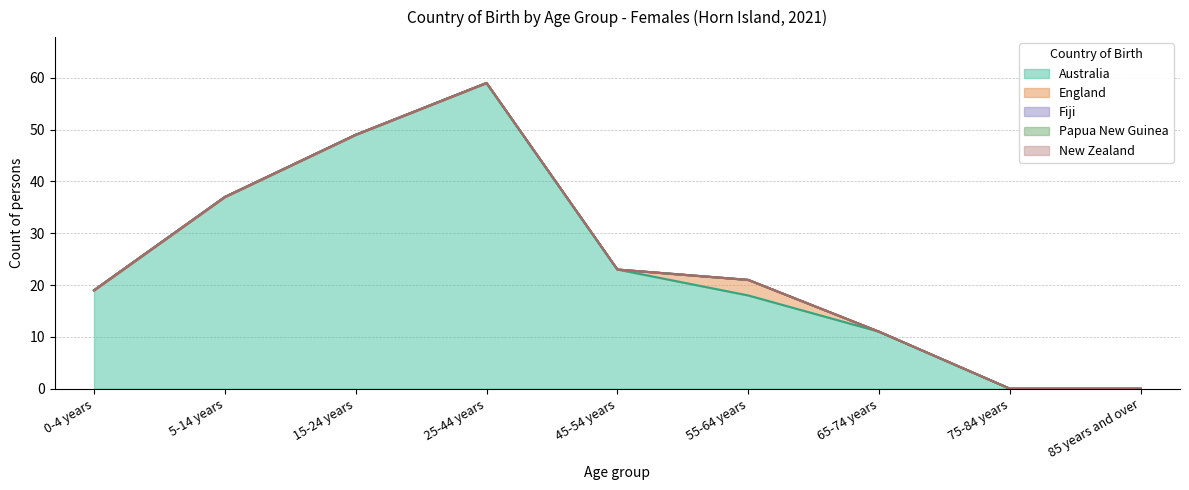

At which category is the sum across all series the highest?

25-44 years